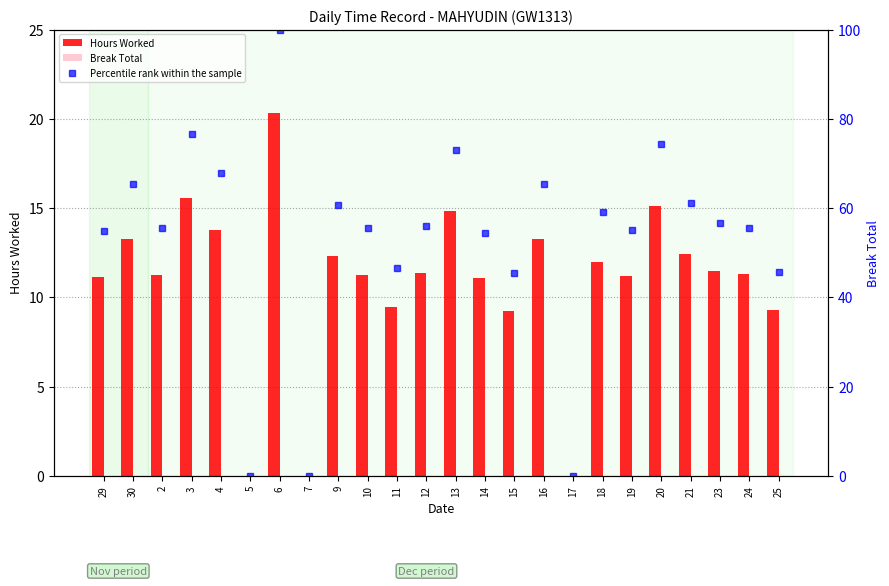

What is the sum of the Hours Worked values at 14 and 21?

23.5